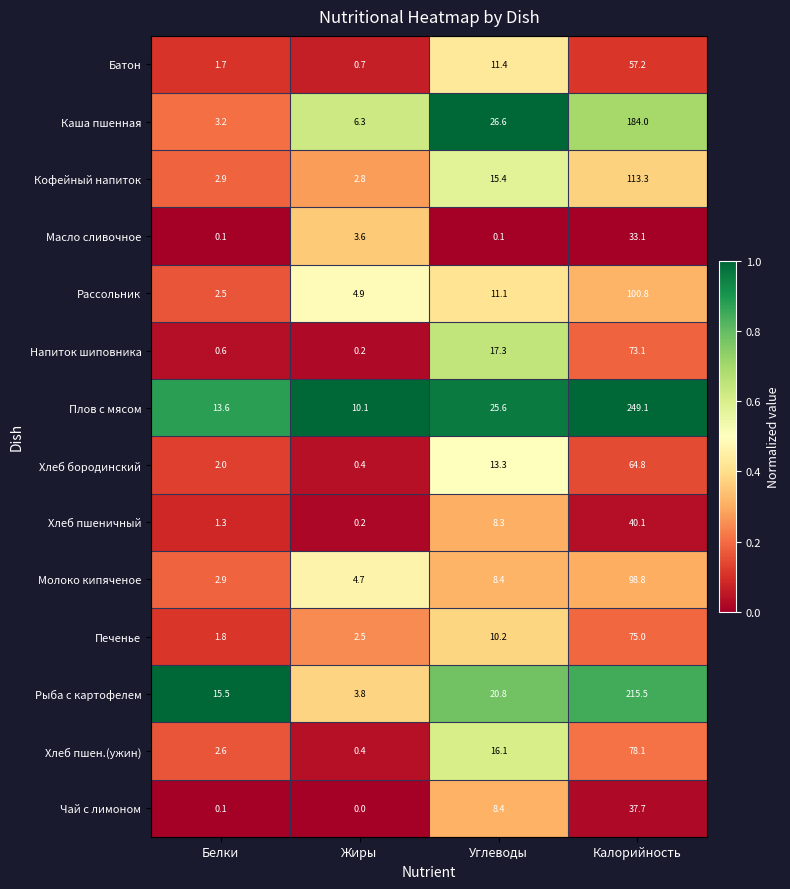

What is the difference between the second highest and second lowest values in the Напиток шиповника series?

16.7